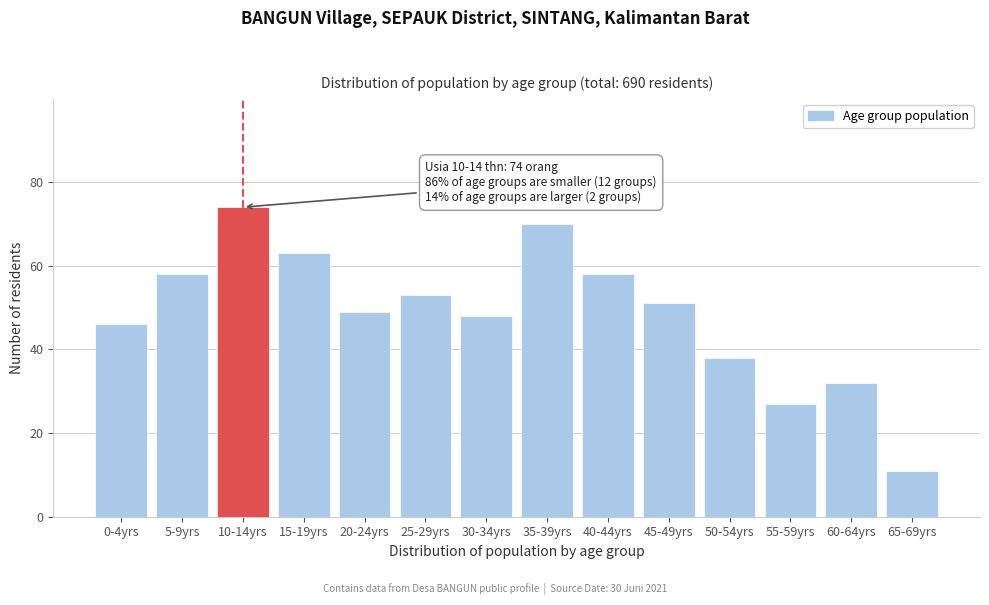

Reading left to right, extract all data points from this chart.

0-4yrs=46	5-9yrs=58	10-14yrs=74	15-19yrs=63	20-24yrs=49	25-29yrs=53	30-34yrs=48	35-39yrs=70	40-44yrs=58	45-49yrs=51	50-54yrs=38	55-59yrs=27	60-64yrs=32	65-69yrs=11